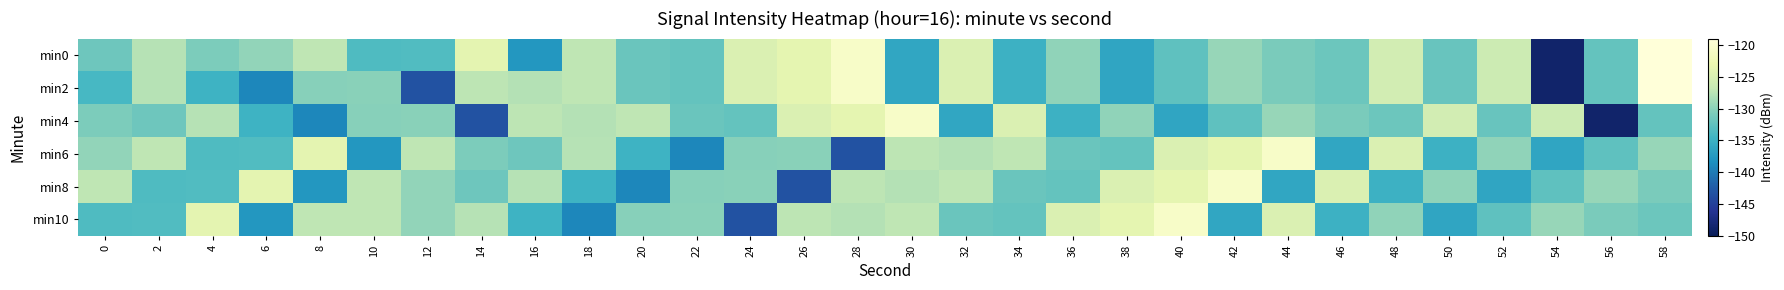

What is the greatest value displayed?

-119.1